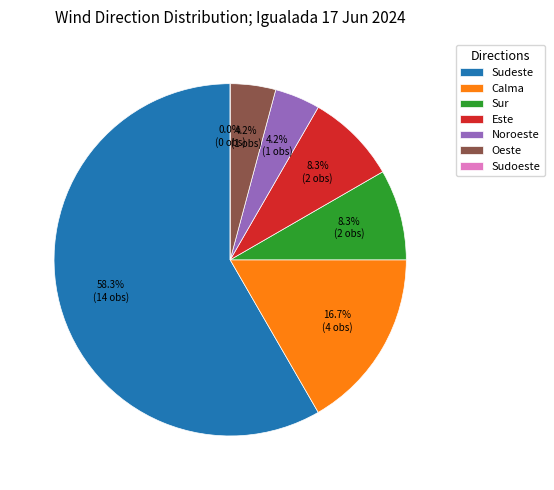

Which has a higher value, Sur or Este?

Sur